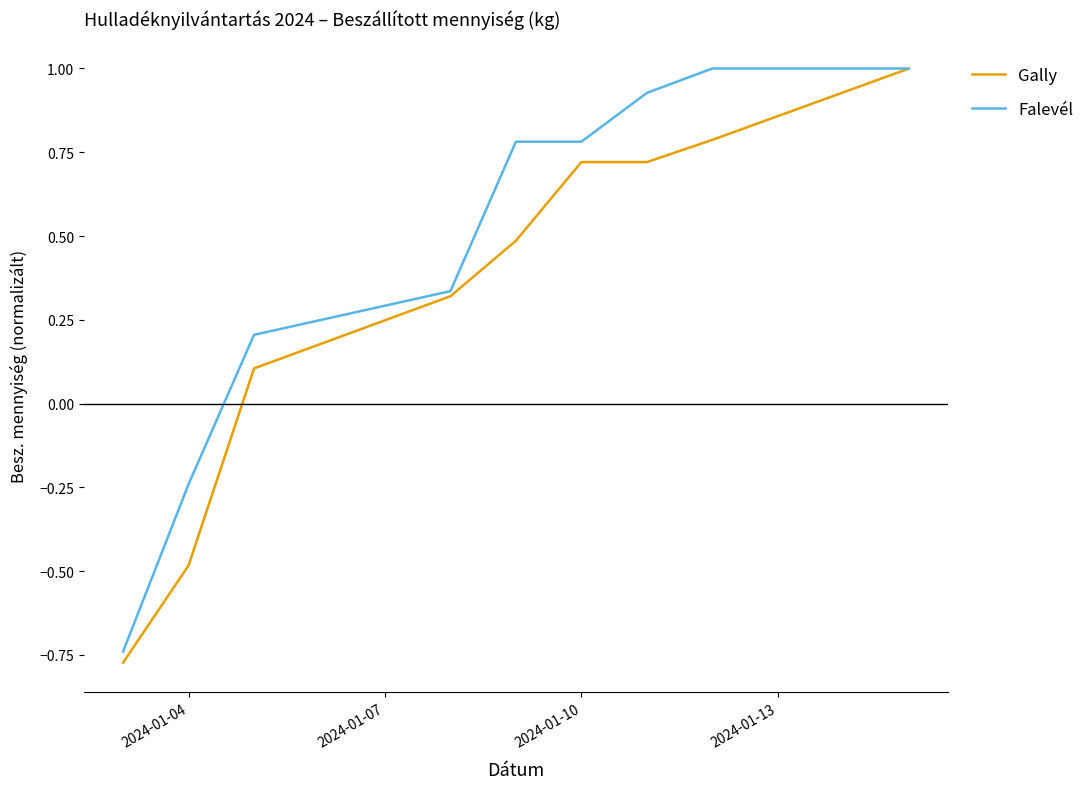

How many values in Gally are above zero?

7